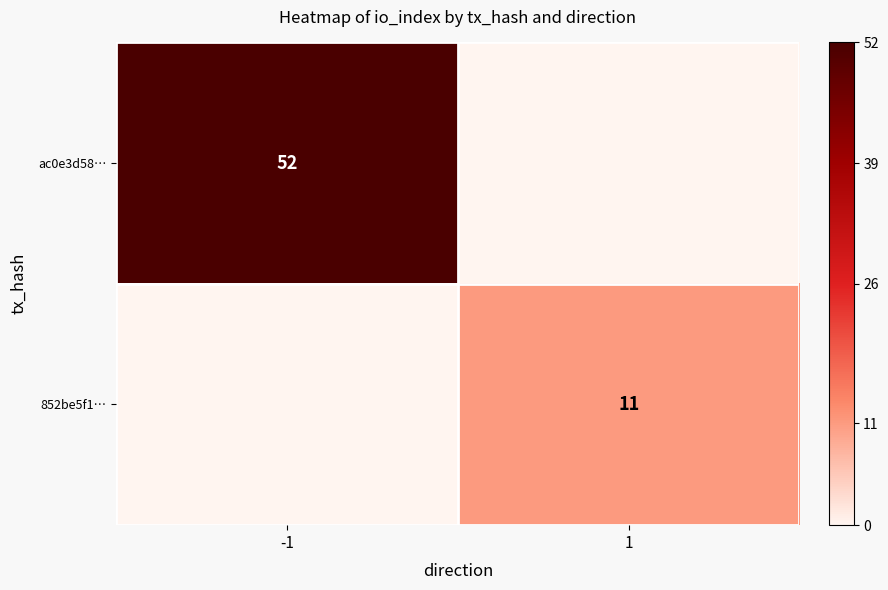

True or false: ac0e3d58… has a value of 31 at -1.

False